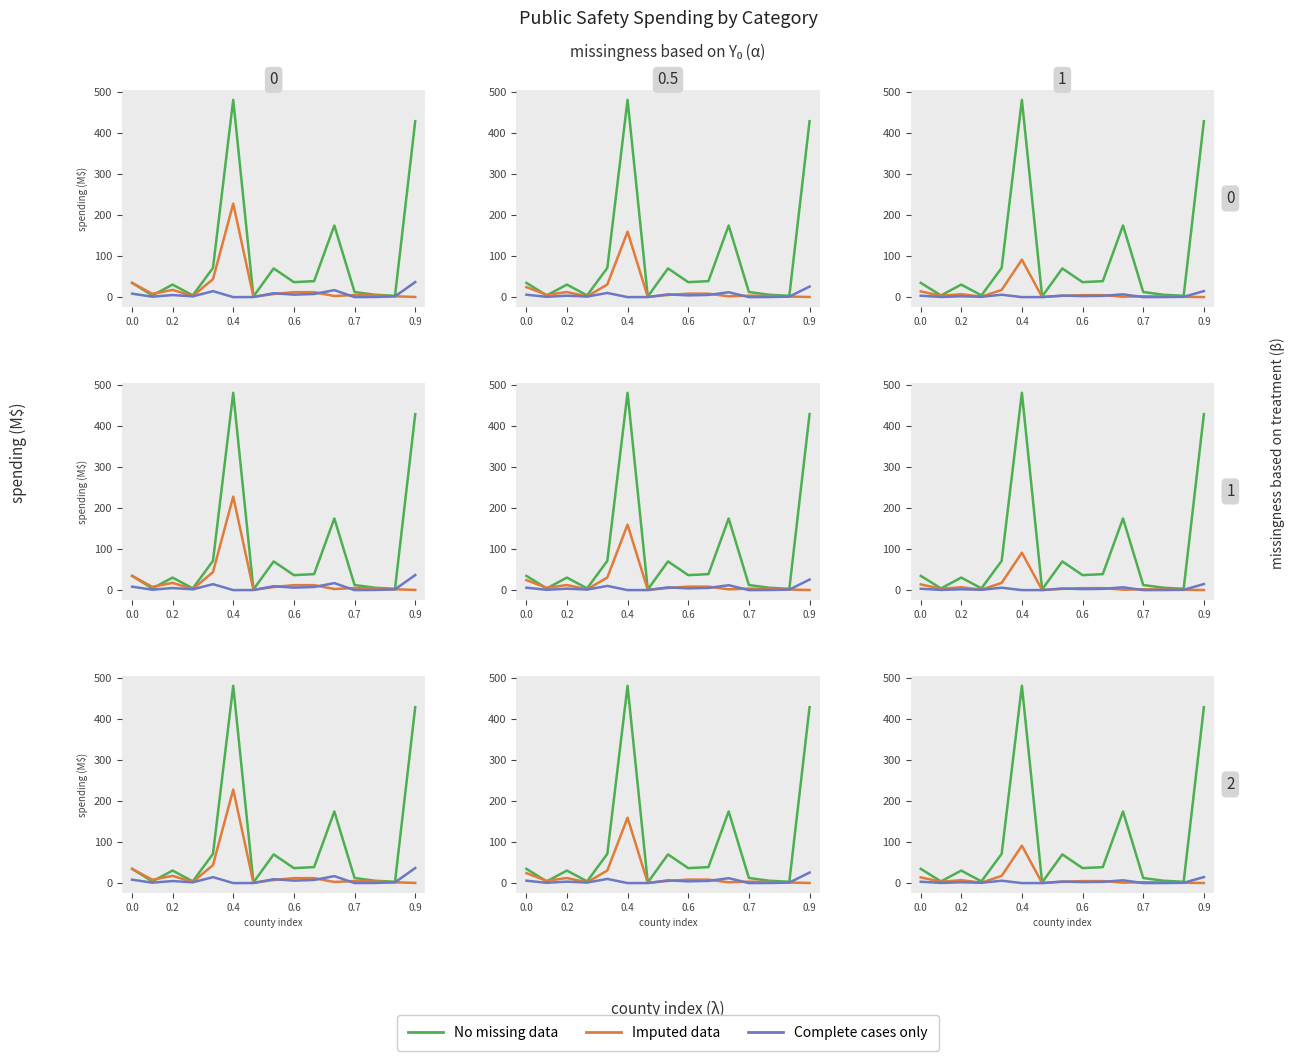

What is the sum of all Complete cases only values?

43.9